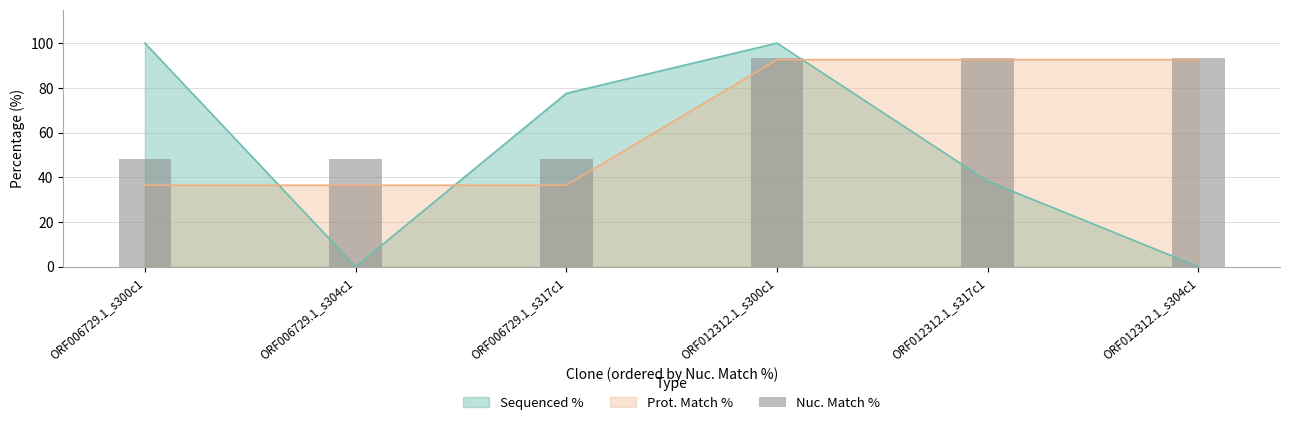

What is the maximum value for Sequenced %?

100.0